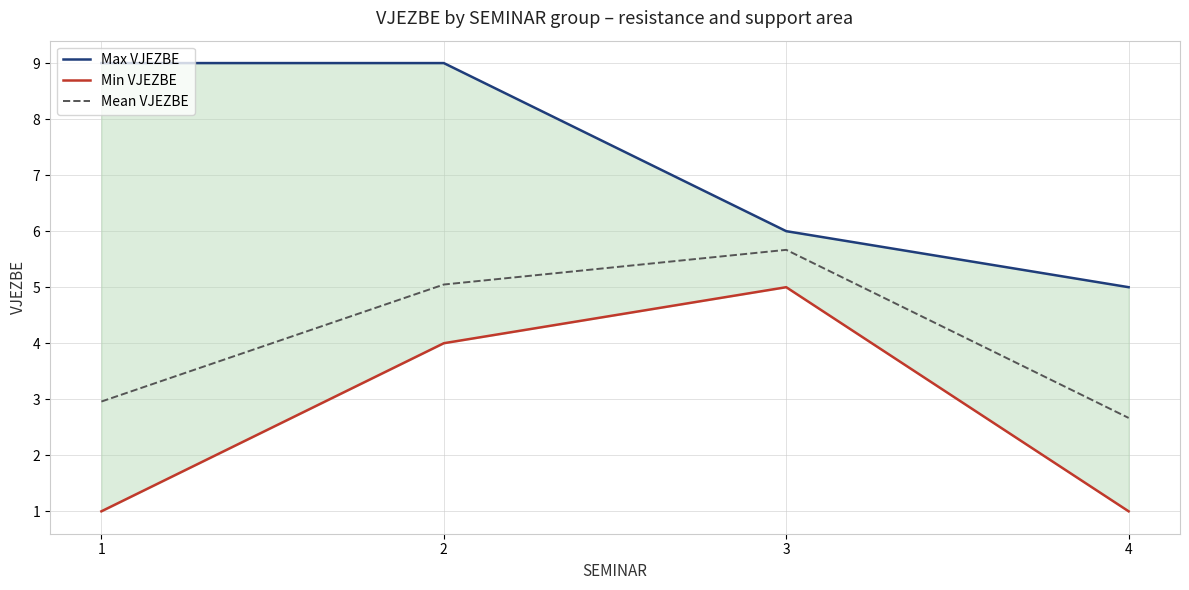

True or false: Mean VJEZBE and Min VJEZBE intersect in this chart.

False